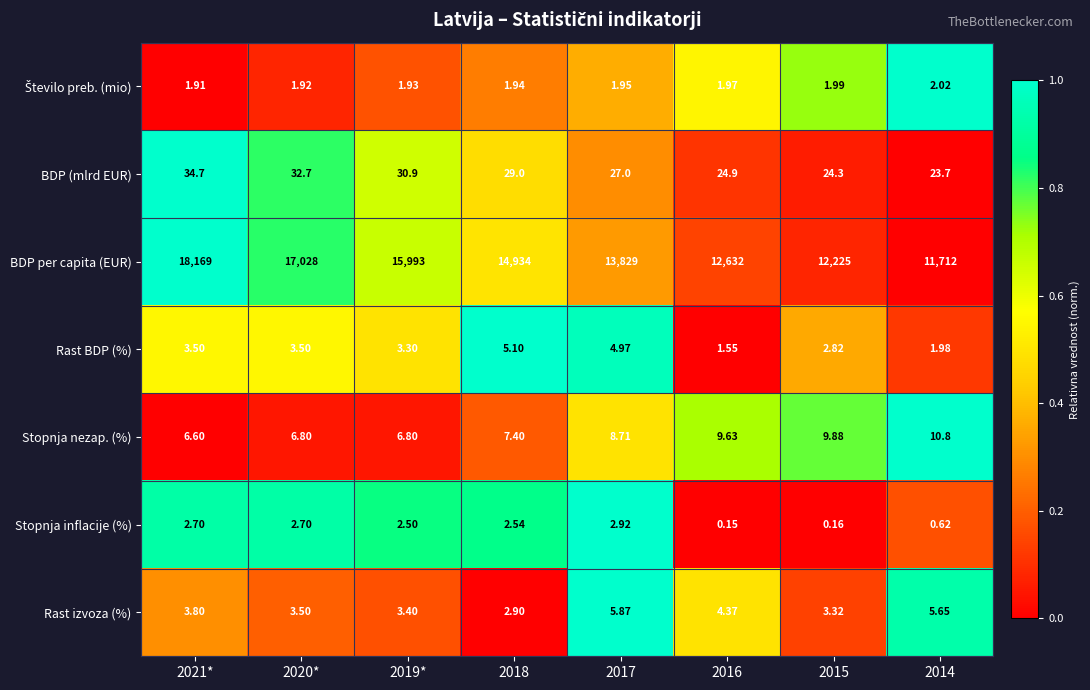

Which series has the widest spread of values?

BDP per capita (EUR)